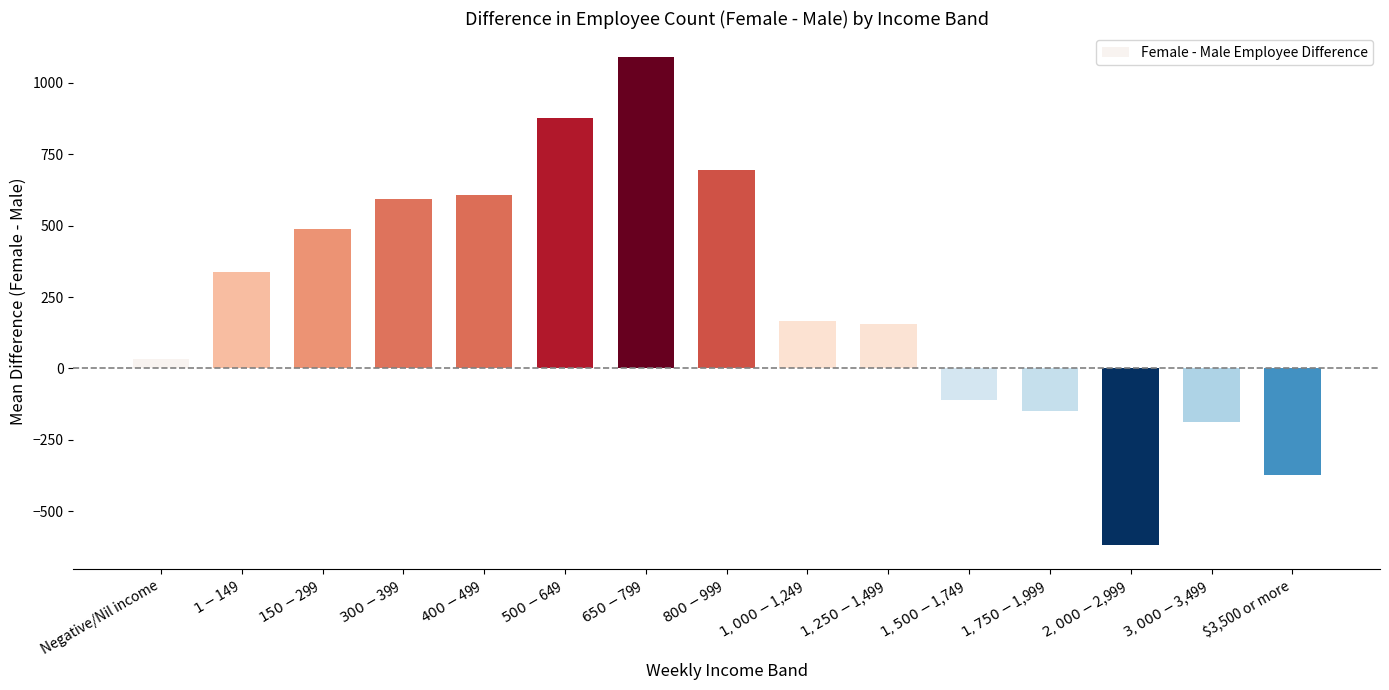

What is the difference between the second highest and second lowest values?

1249